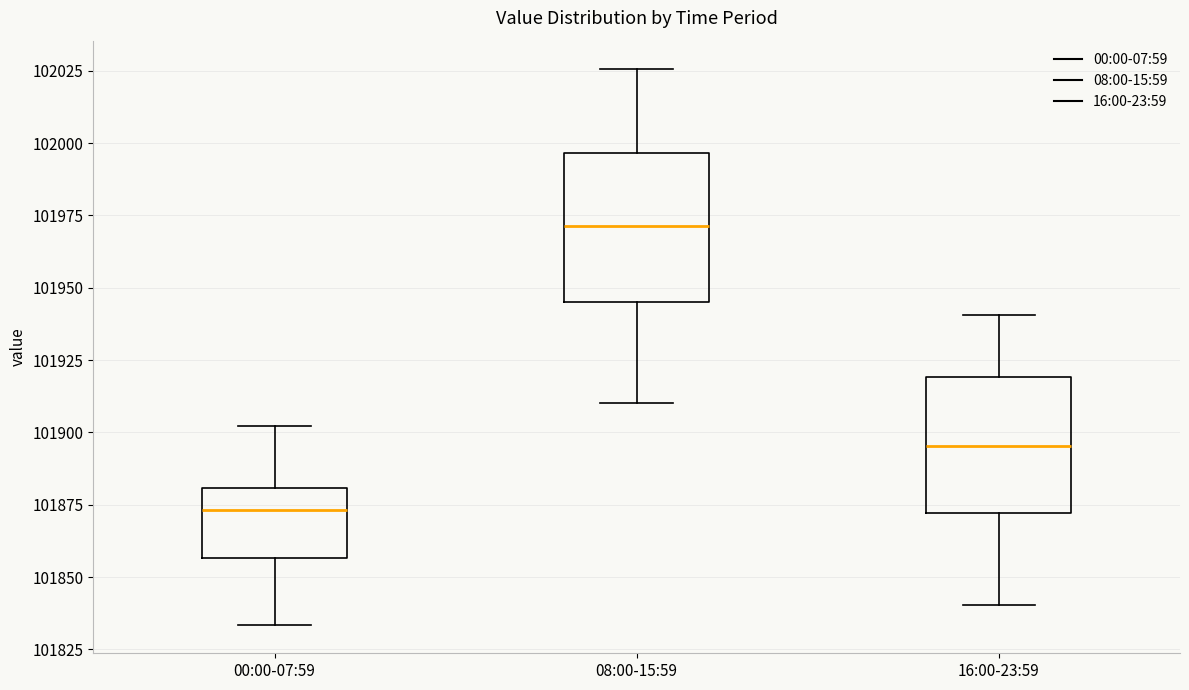

Reading left to right, read every box against the y-axis: the position of its median line, the range the box covers, and the ends of its whiskers. The values are not printed on the chart, so give them approximately, as read against the axis.

00:00-07:59: median 101875, box 101855 to 101880, whiskers 101835 to 101900
08:00-15:59: median 101970, box 101945 to 101995, whiskers 101910 to 102025
16:00-23:59: median 101895, box 101870 to 101920, whiskers 101840 to 101940